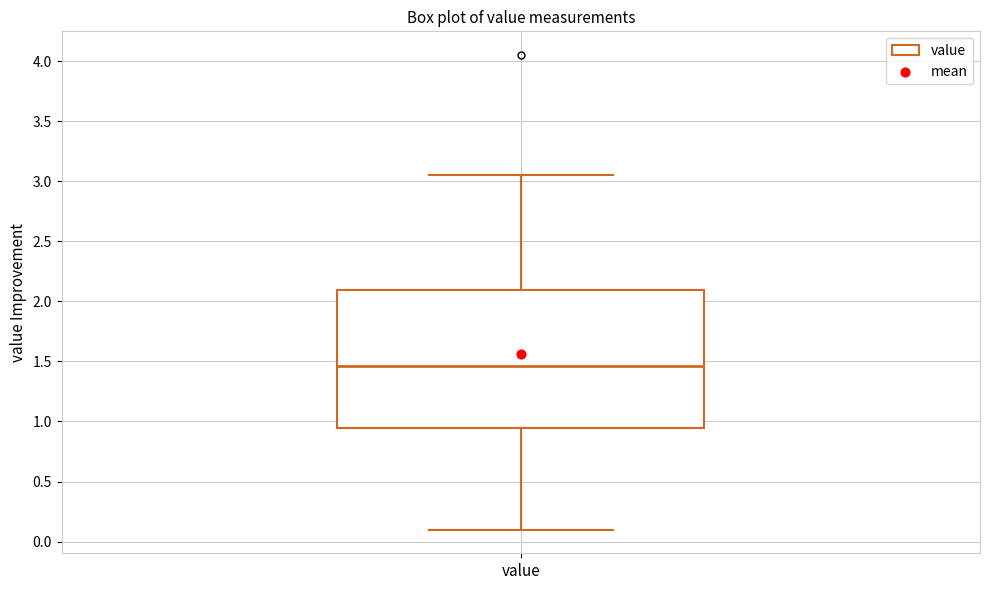

Read this box plot against the y-axis: the position of the median line, the range covered by the box, and the ends of both whiskers. The values are not printed on the chart, so give them approximately, as read against the axis.

median 1.45, box 0.95 to 2.10, whiskers 0.10 to 3.05